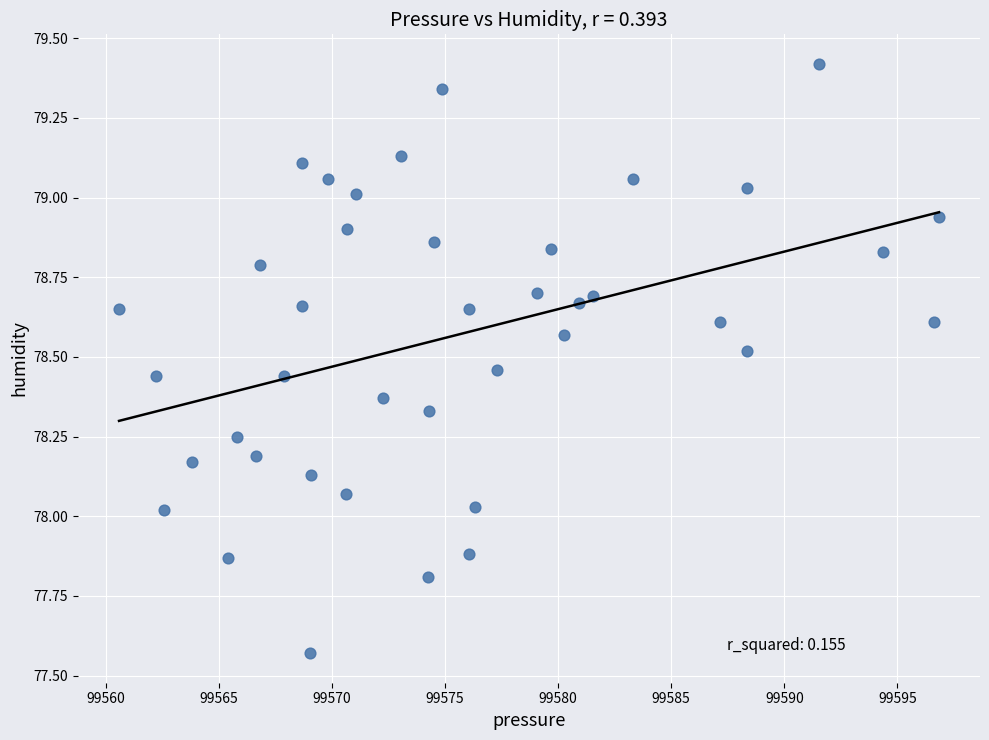

What is the range of X values (max minus min)?

36.2